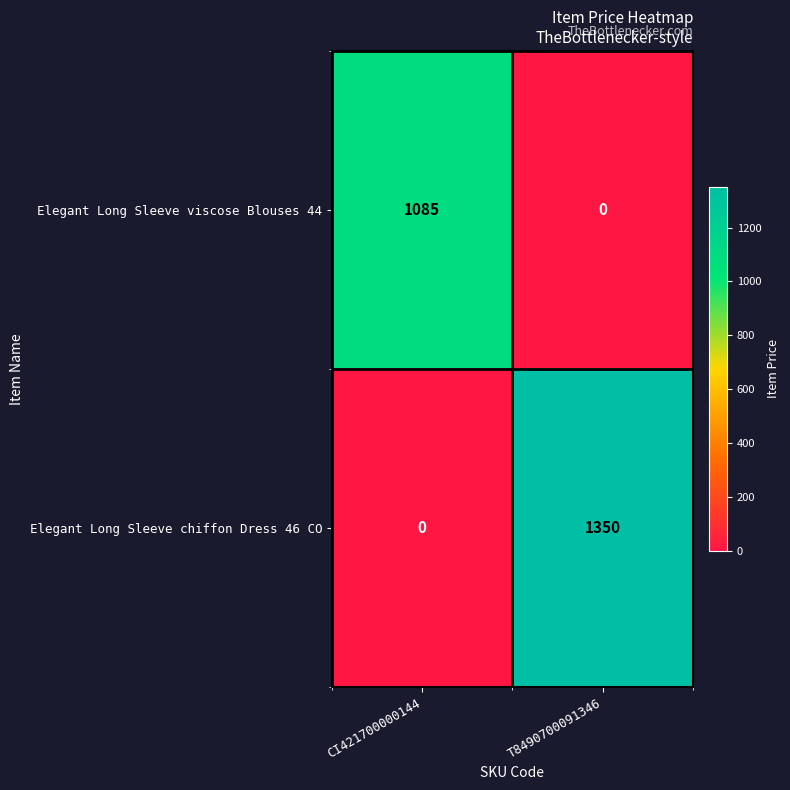

List the series in order of their peak value, lowest first.

Elegant Long Sleeve viscose Blouses 44, Elegant Long Sleeve chiffon Dress 46 CO